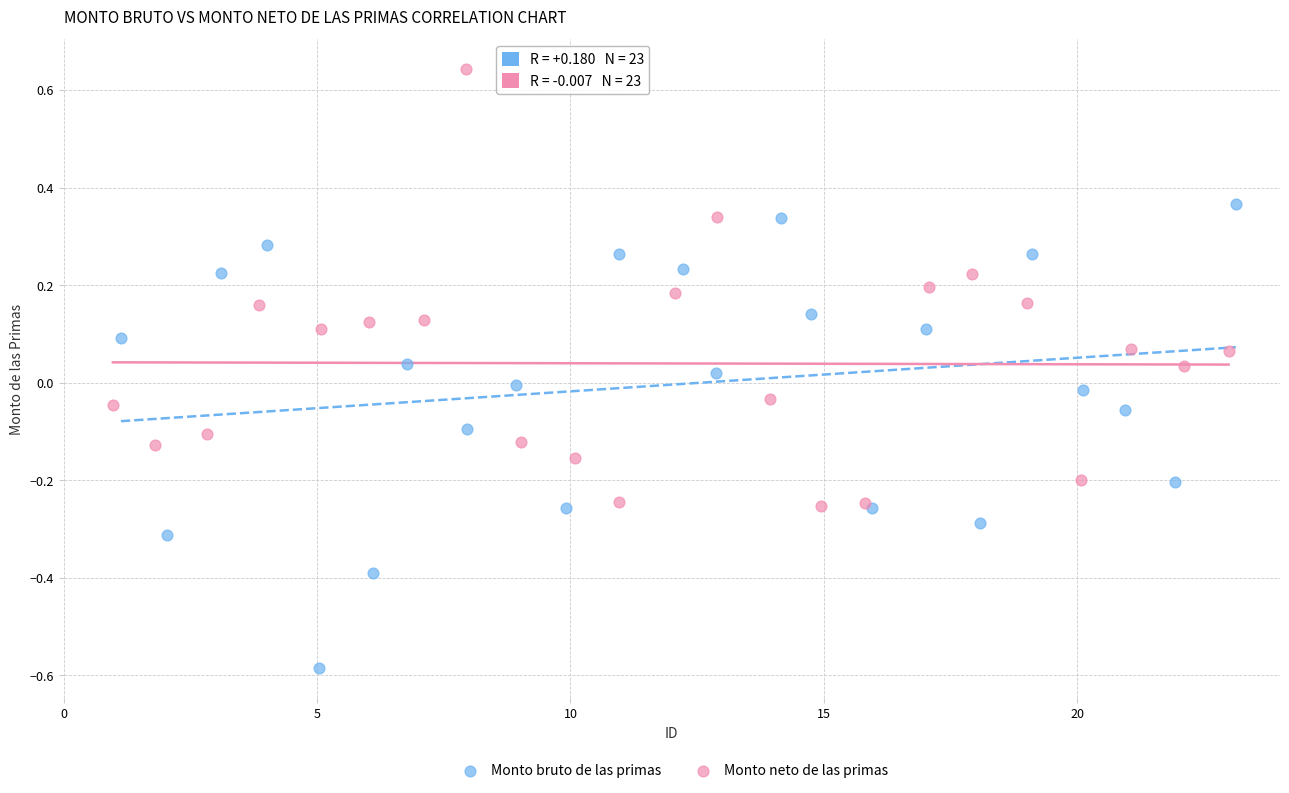

Which series reaches the maximum Y coordinate?

Monto neto de las primas